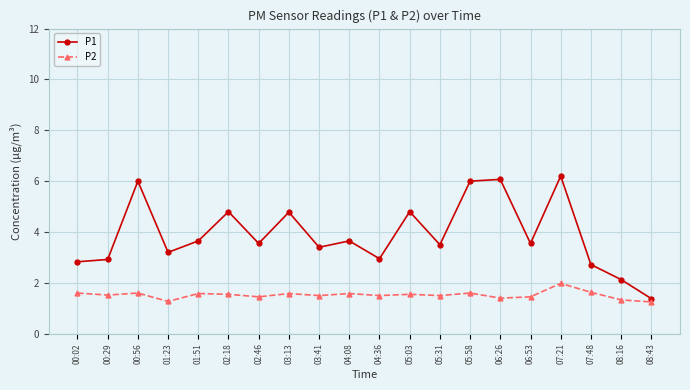

What is the difference between the second highest and minimum values in the P1 series?

4.7